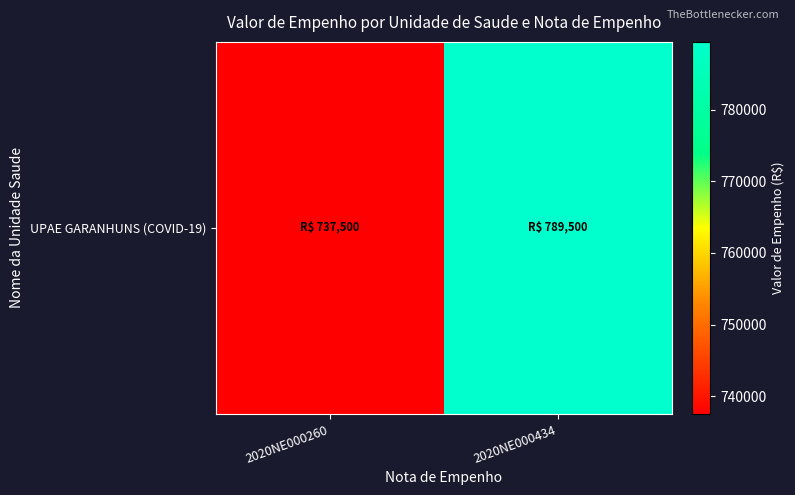

Which label corresponds to the smallest value in the chart?

2020NE000260